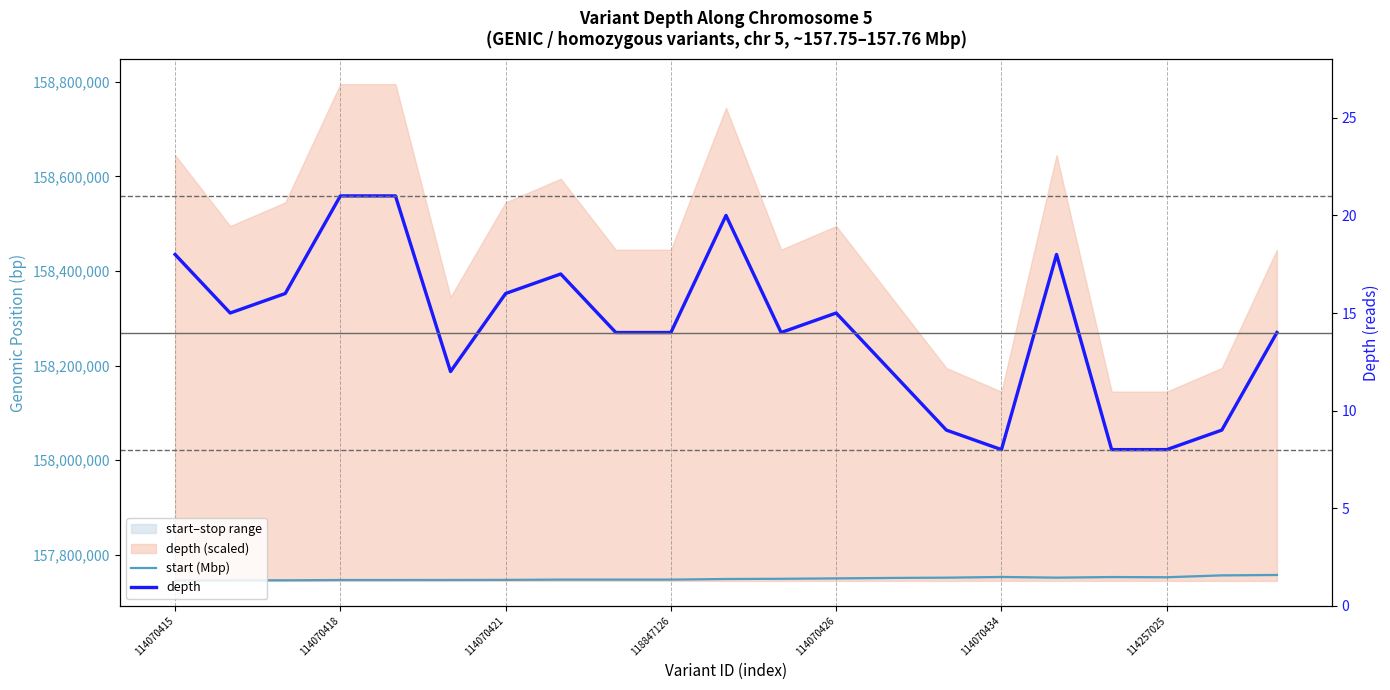

True or false: start (Mbp) and depth intersect in this chart.

False